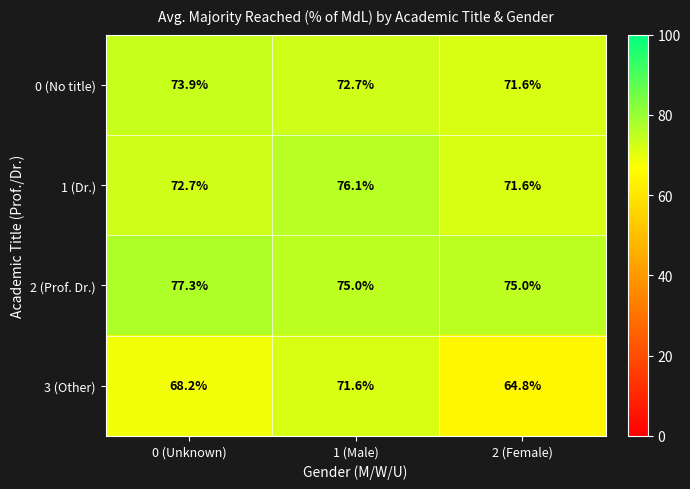

Between 1 (Male) and 2 (Female), which series saw the biggest shift?

3 (Other)